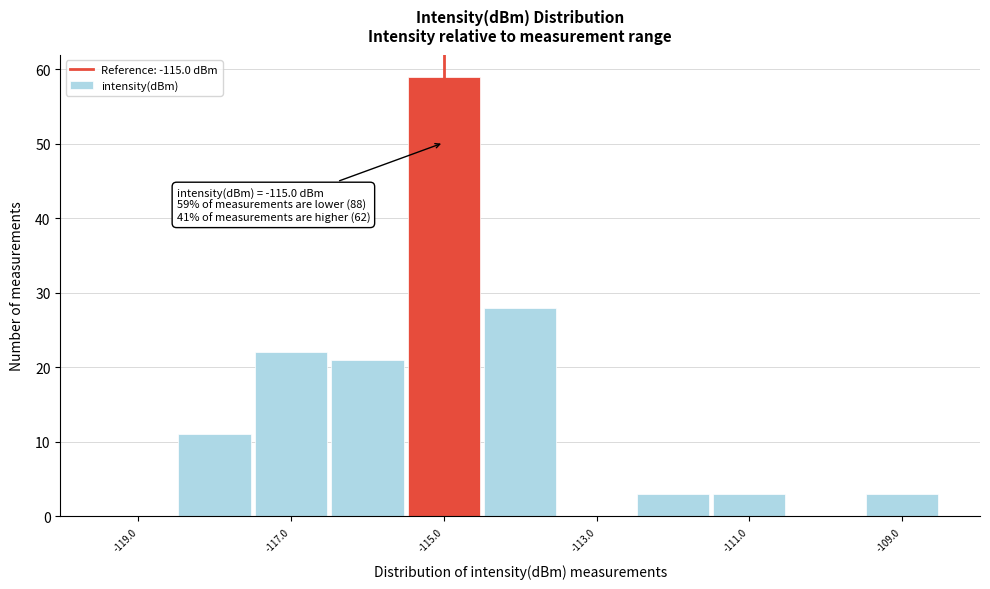

Which range on the x-axis has the tallest bar?

-115.5 to -114.5